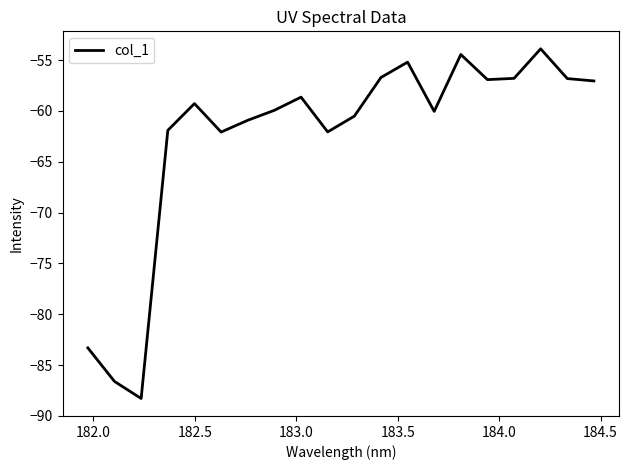

What is the smallest value displayed?

-88.3